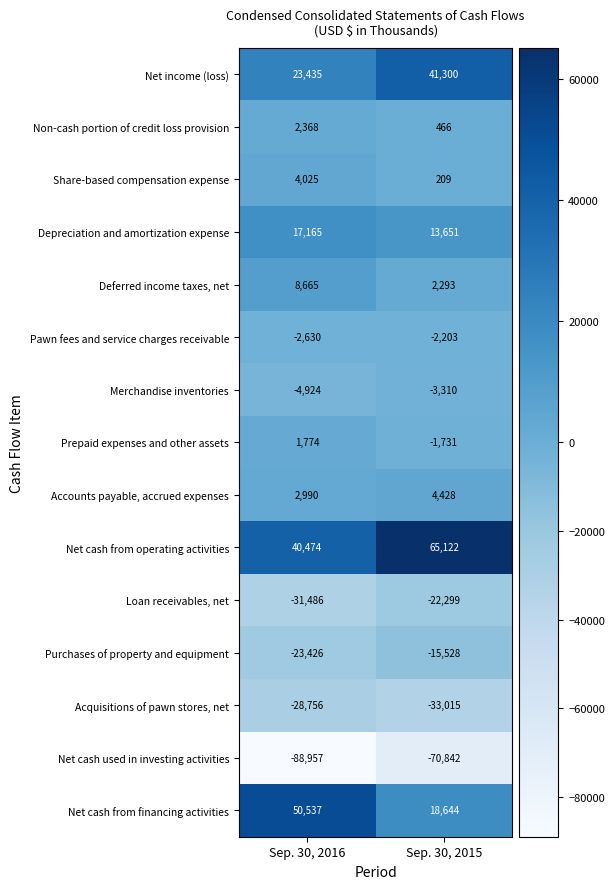

Between Sep. 30, 2016 and Sep. 30, 2015, which series saw the biggest shift?

Net cash from financing activities